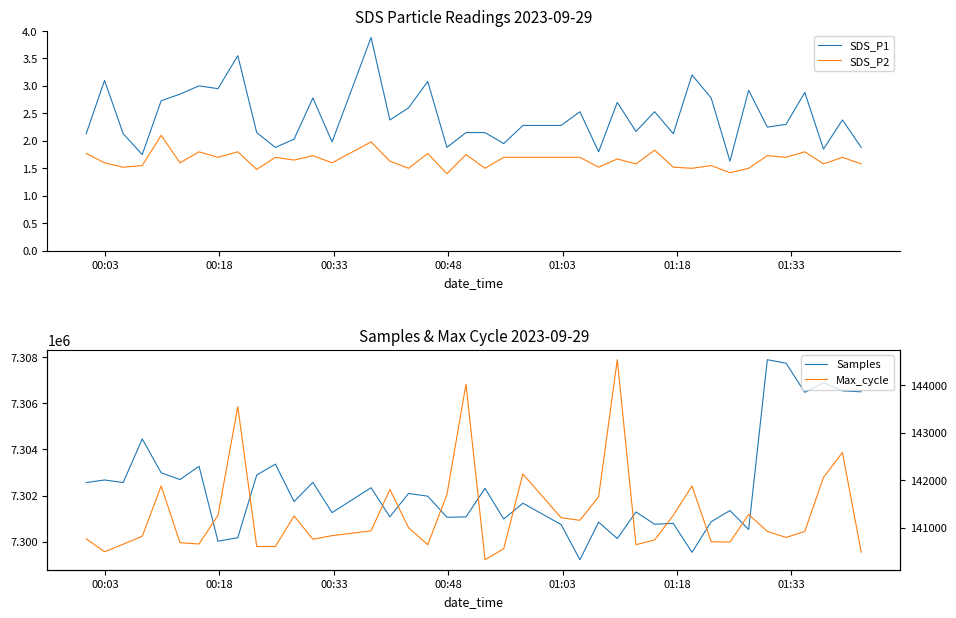

What is the maximum value for SDS_P1?

3.9